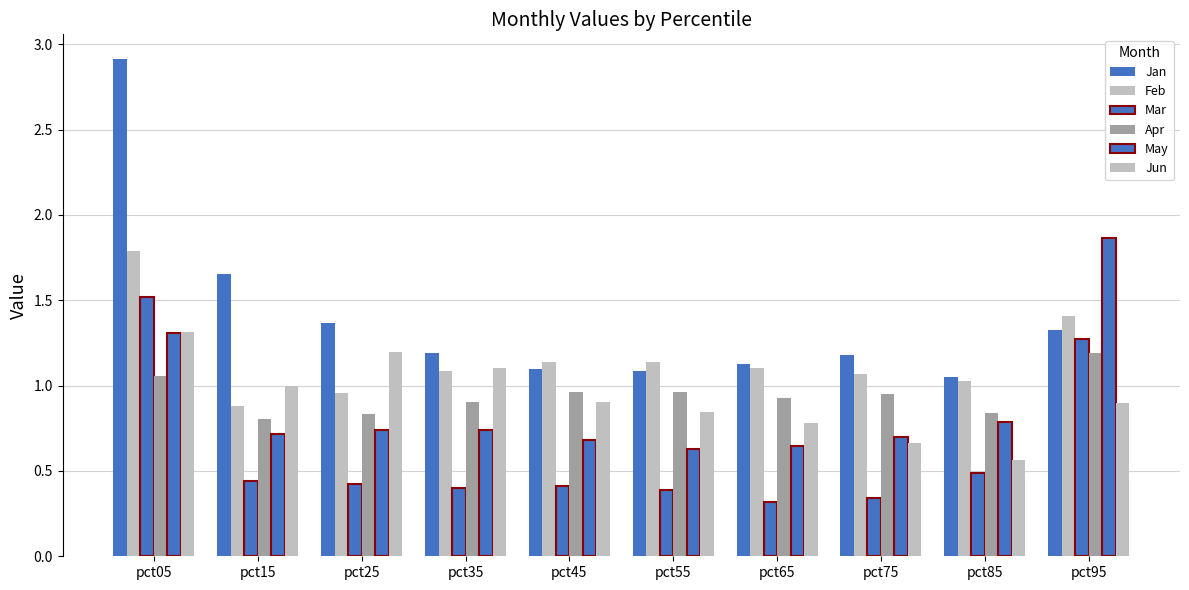

Rank the categories by Mar value from lowest to highest.

pct65, pct75, pct55, pct35, pct45, pct25, pct15, pct85, pct95, pct05